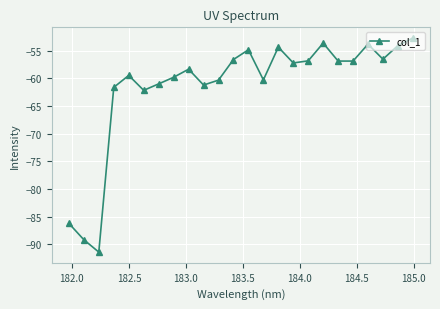

What is the value of the 20th point from the left?

-56.9